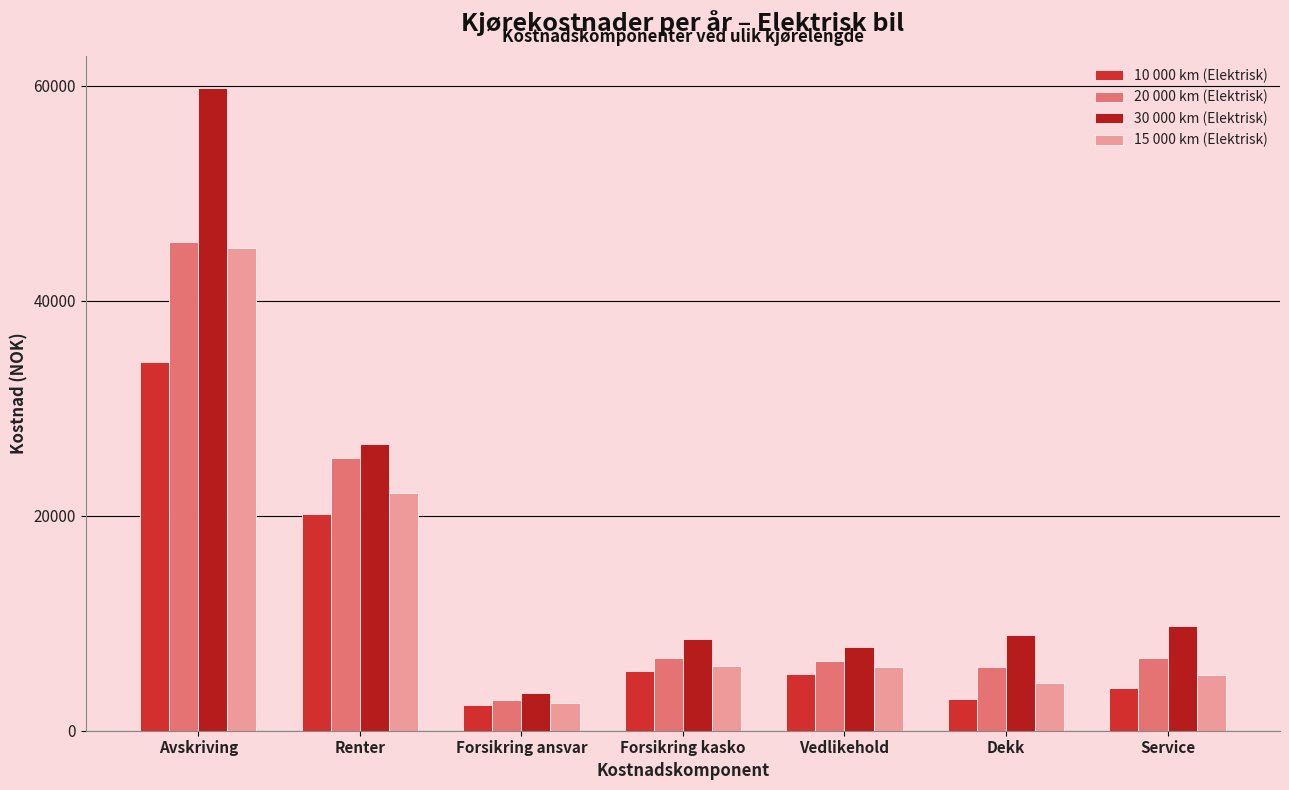

At Dekk, list the series in order from largest to smallest.

30 000 km (Elektrisk), 20 000 km (Elektrisk), 15 000 km (Elektrisk), 10 000 km (Elektrisk)